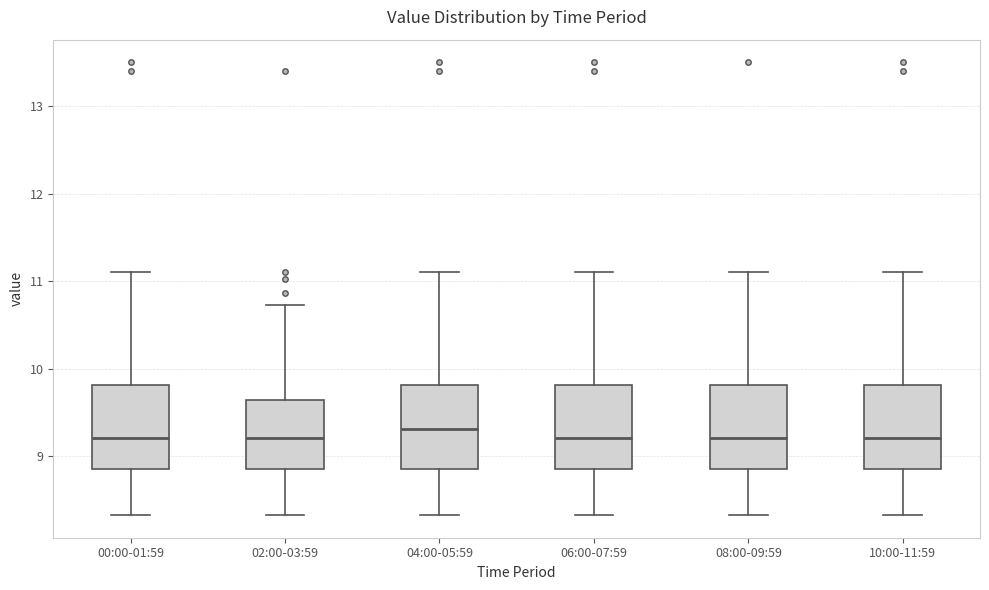

Reading left to right, read every box against the y-axis: the position of its median line, the range the box covers, and the ends of its whiskers. The values are not printed on the chart, so give them approximately, as read against the axis.

00:00-01:59: median 9.2, box 8.9 to 9.8, whiskers 8.3 to 11.1
02:00-03:59: median 9.2, box 8.9 to 9.6, whiskers 8.3 to 10.7
04:00-05:59: median 9.3, box 8.9 to 9.8, whiskers 8.3 to 11.1
06:00-07:59: median 9.2, box 8.9 to 9.8, whiskers 8.3 to 11.1
08:00-09:59: median 9.2, box 8.9 to 9.8, whiskers 8.3 to 11.1
10:00-11:59: median 9.2, box 8.9 to 9.8, whiskers 8.3 to 11.1